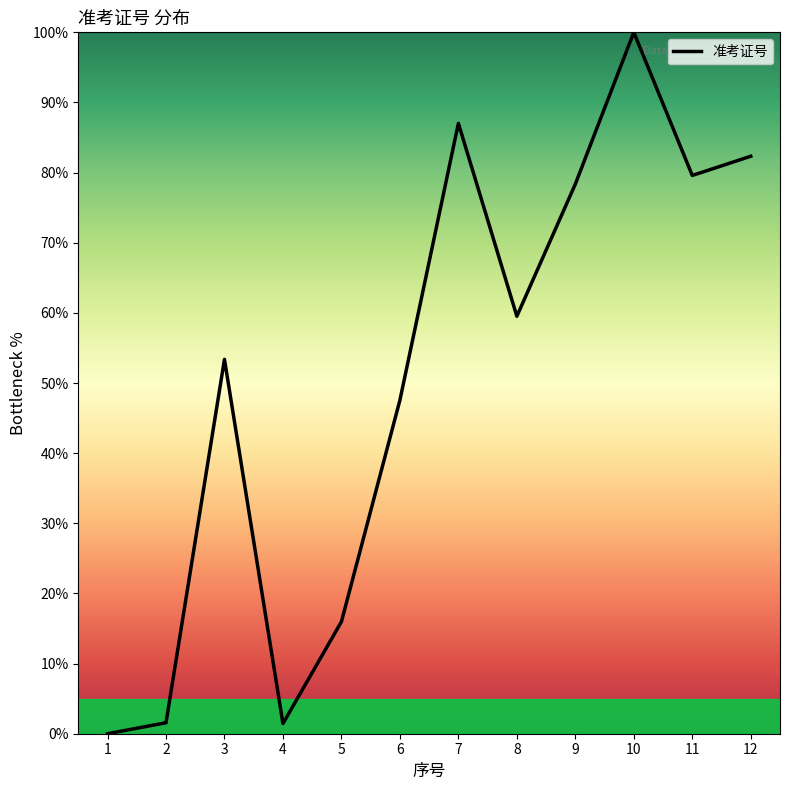

What is the sum of all values?

606.8